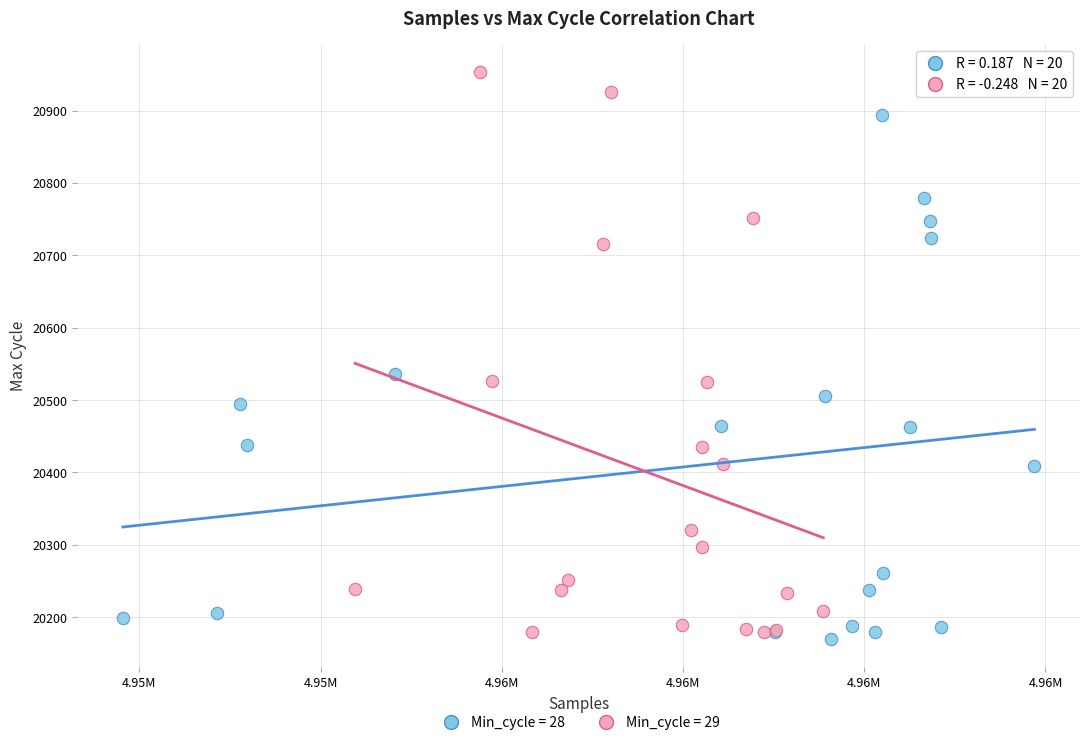

Which series has the largest Y range (max minus min)?

Min_cycle = 29